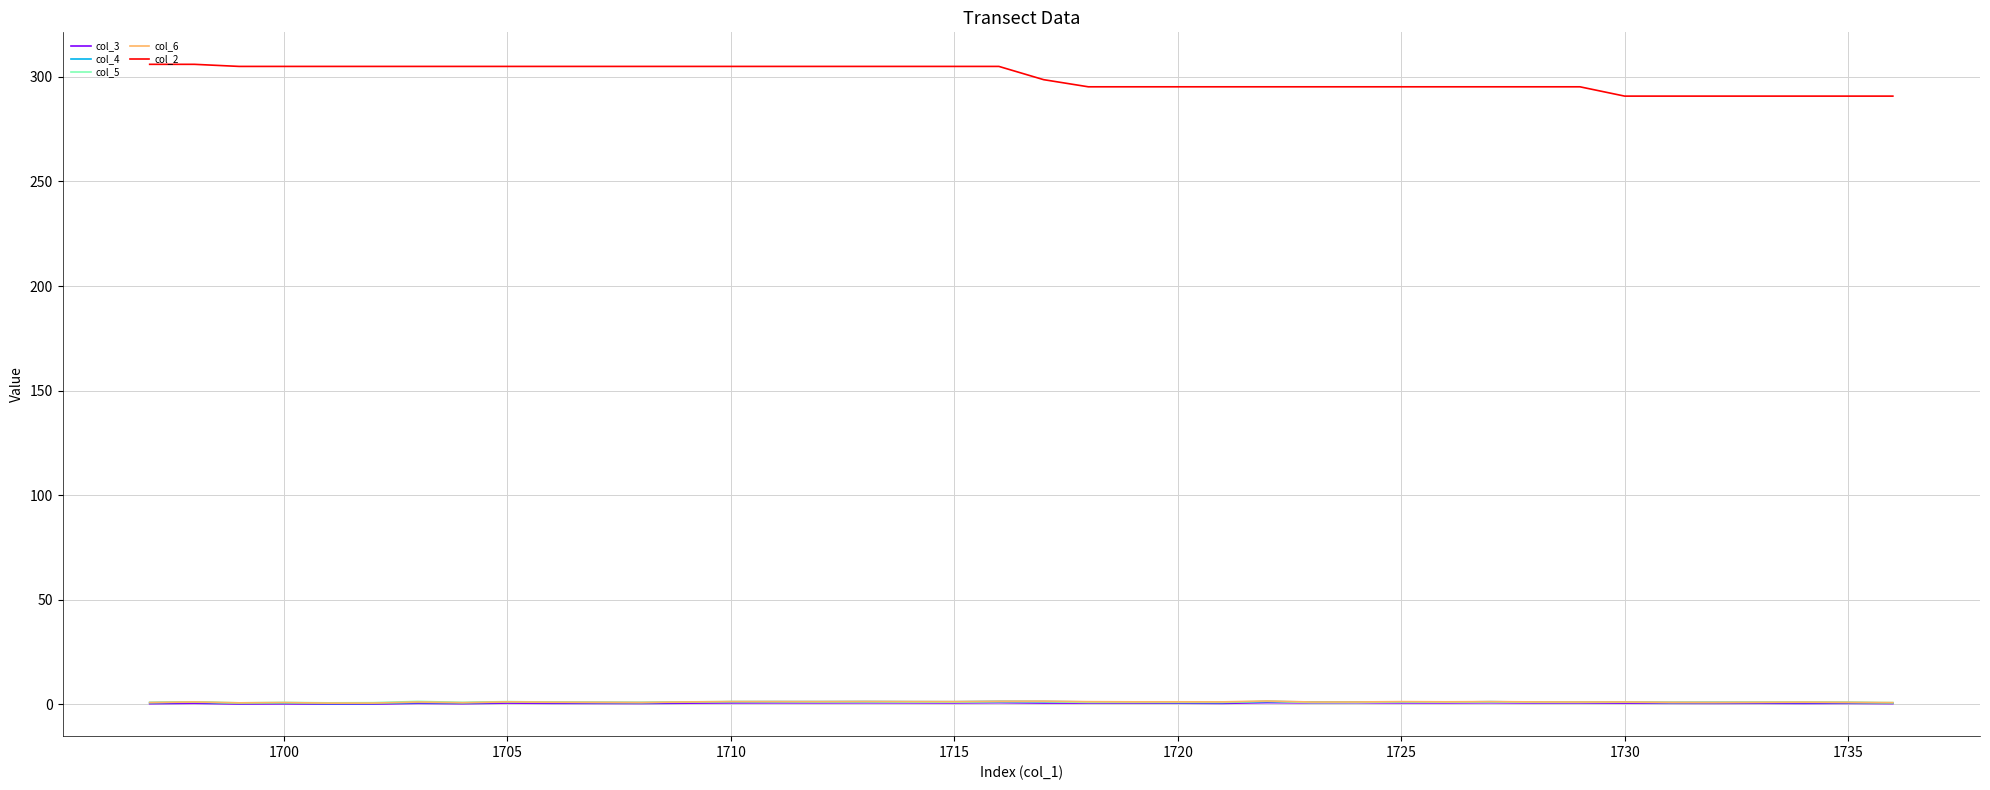

True or false: col_4 and col_2 cross at least once.

False